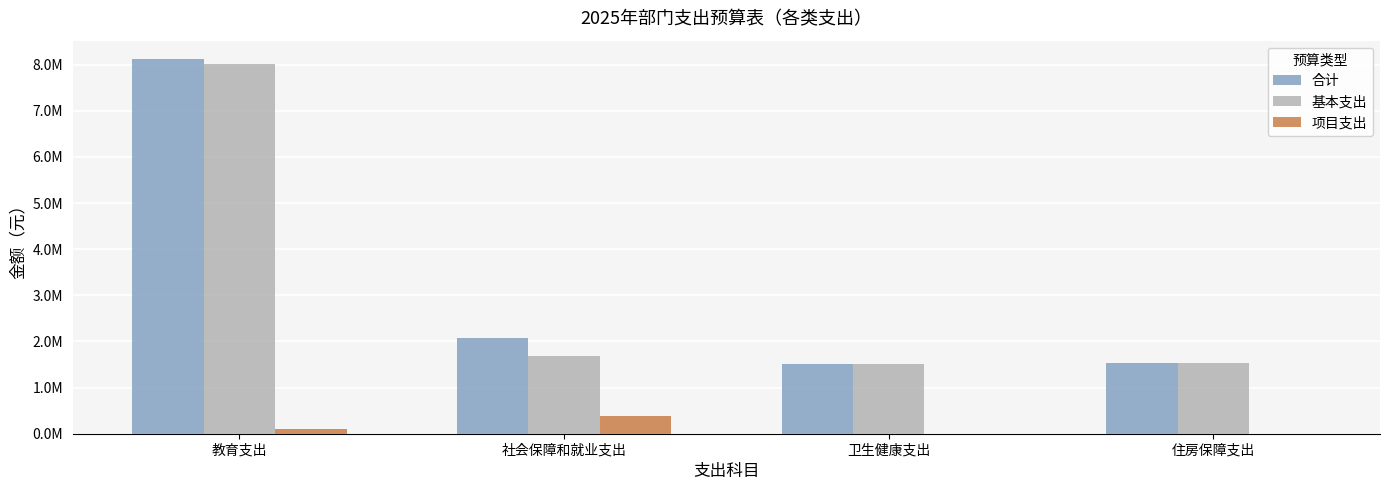

Where does the 基本支出 series first go above 1679266?

教育支出